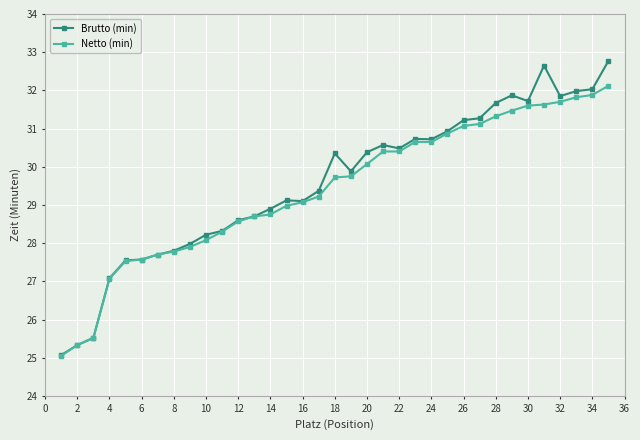

At how many categories does at least one series exceed 26?

32